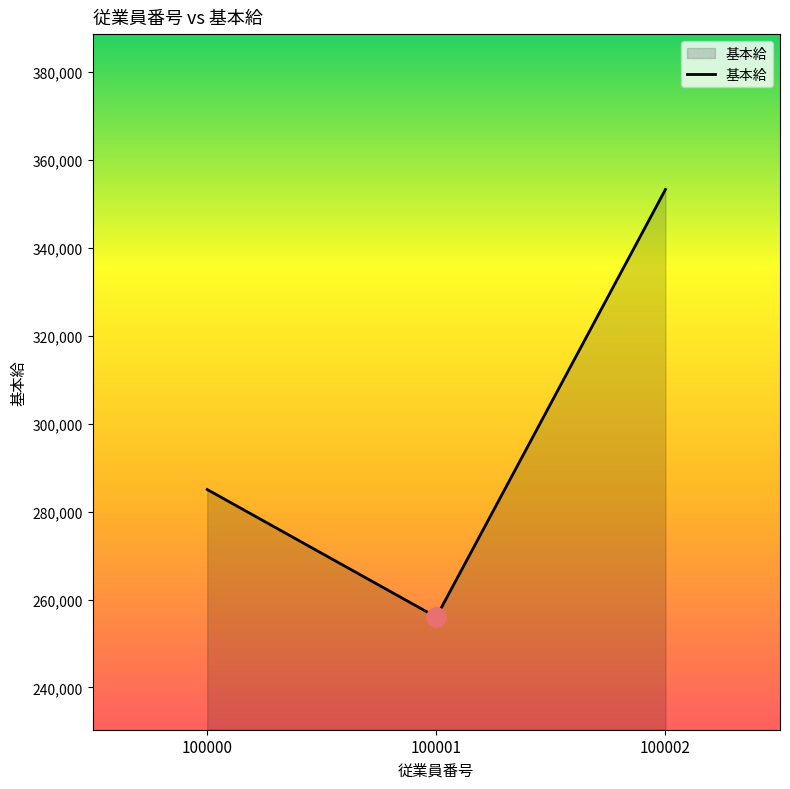

What is the greatest value displayed?

353200